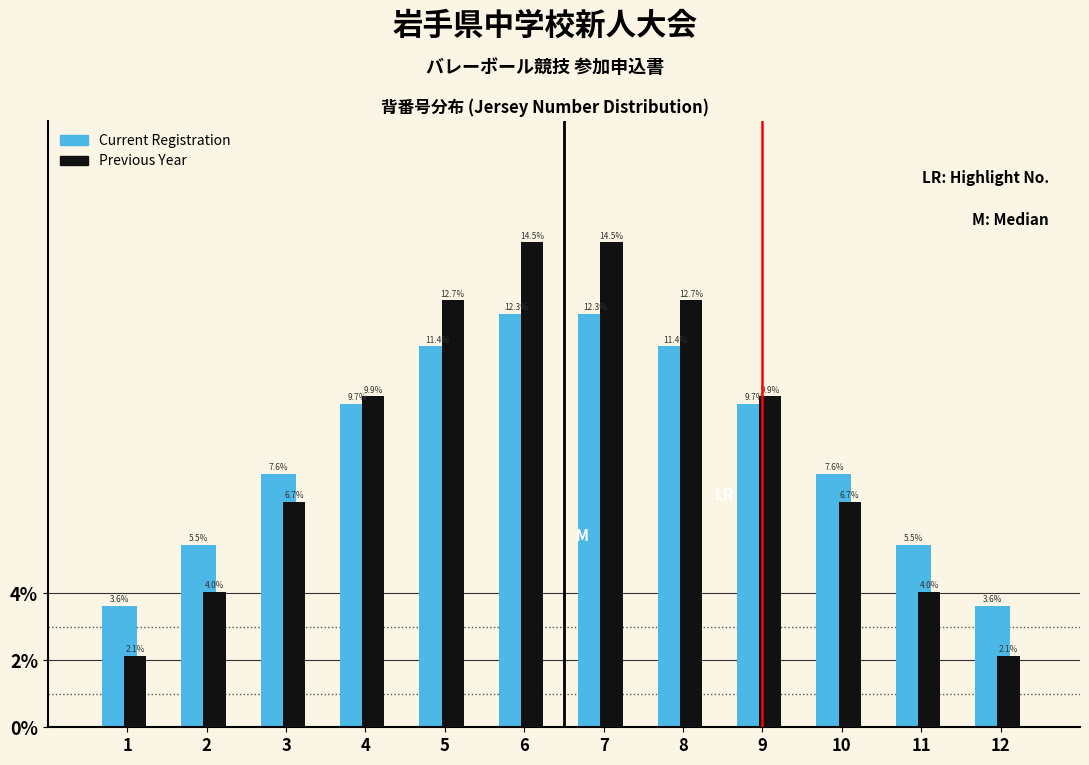

Reading left to right, what are all the values shown in this chart?

Current Registration: 1=3.6	2=5.5	3=7.6	4=9.7	5=11.4	6=12.3	7=12.3	8=11.4	9=9.7	10=7.6	11=5.5	12=3.6
Previous Year: 1=2.1	2=4.0	3=6.7	4=9.9	5=12.7	6=14.5	7=14.5	8=12.7	9=9.9	10=6.7	11=4.0	12=2.1